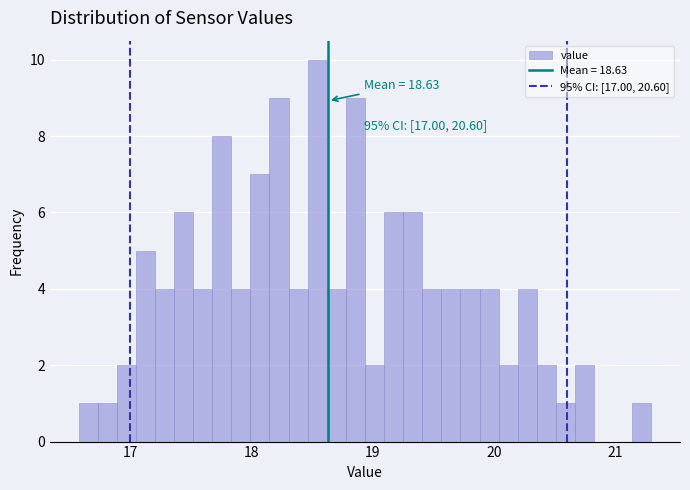

Around what value on the x-axis is the tallest bar? Give the approximate position of its centre, as read against the axis.

18.5